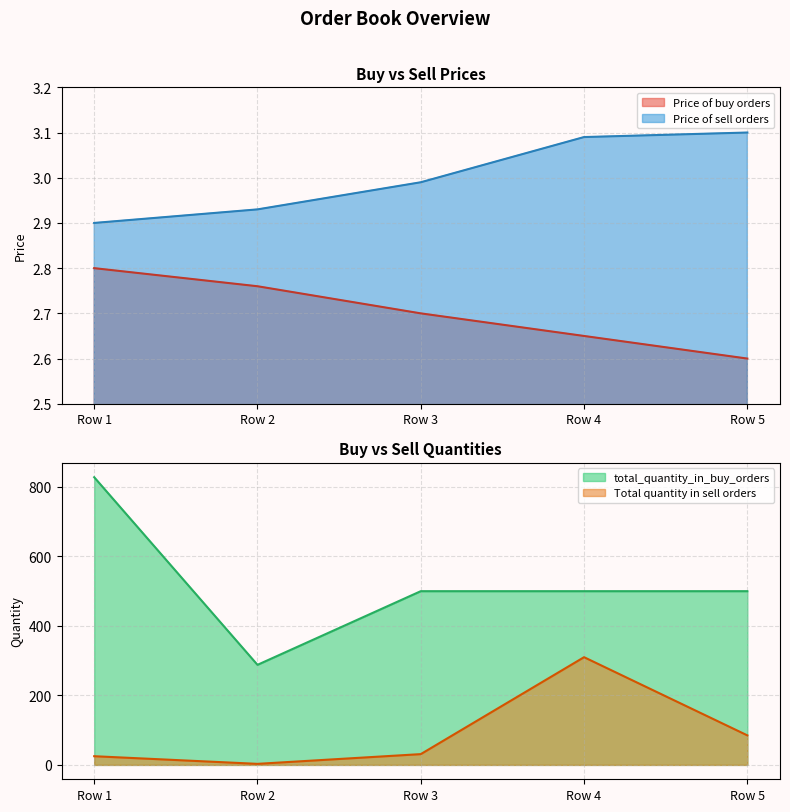

Where is Price of sell orders nearest to the value 3?

Row 3